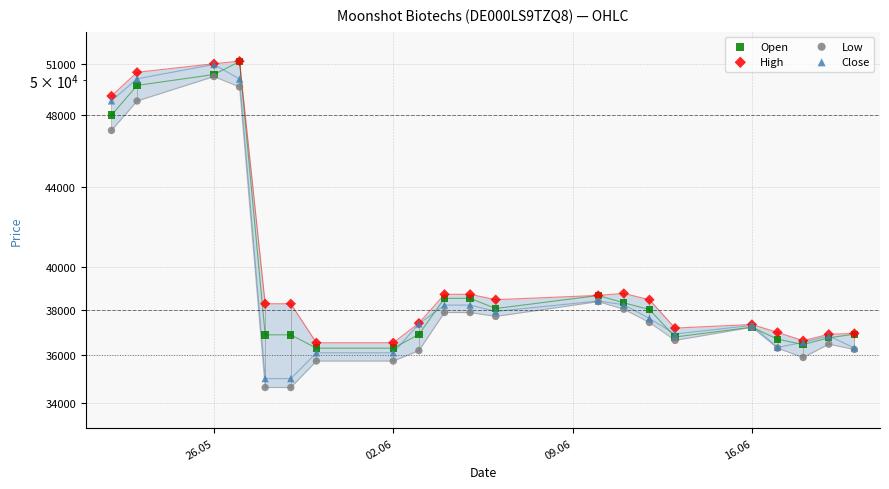

Which series has the widest spread of Y values?

Close